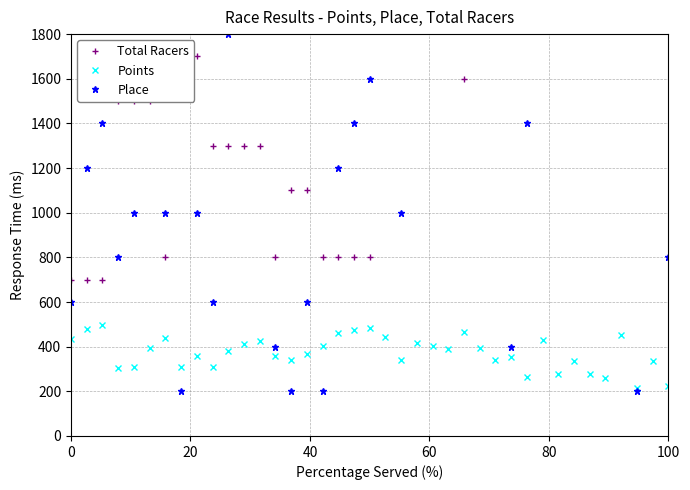

True or false: Points has more than 0 interior local peaks.

True